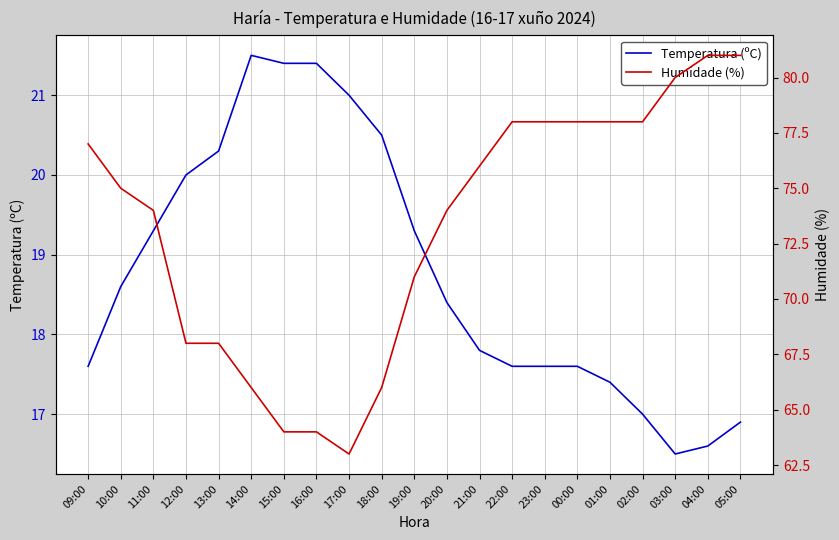

The value of Temperatura (ºC) at 01:00 is 8.9. True or false?

False